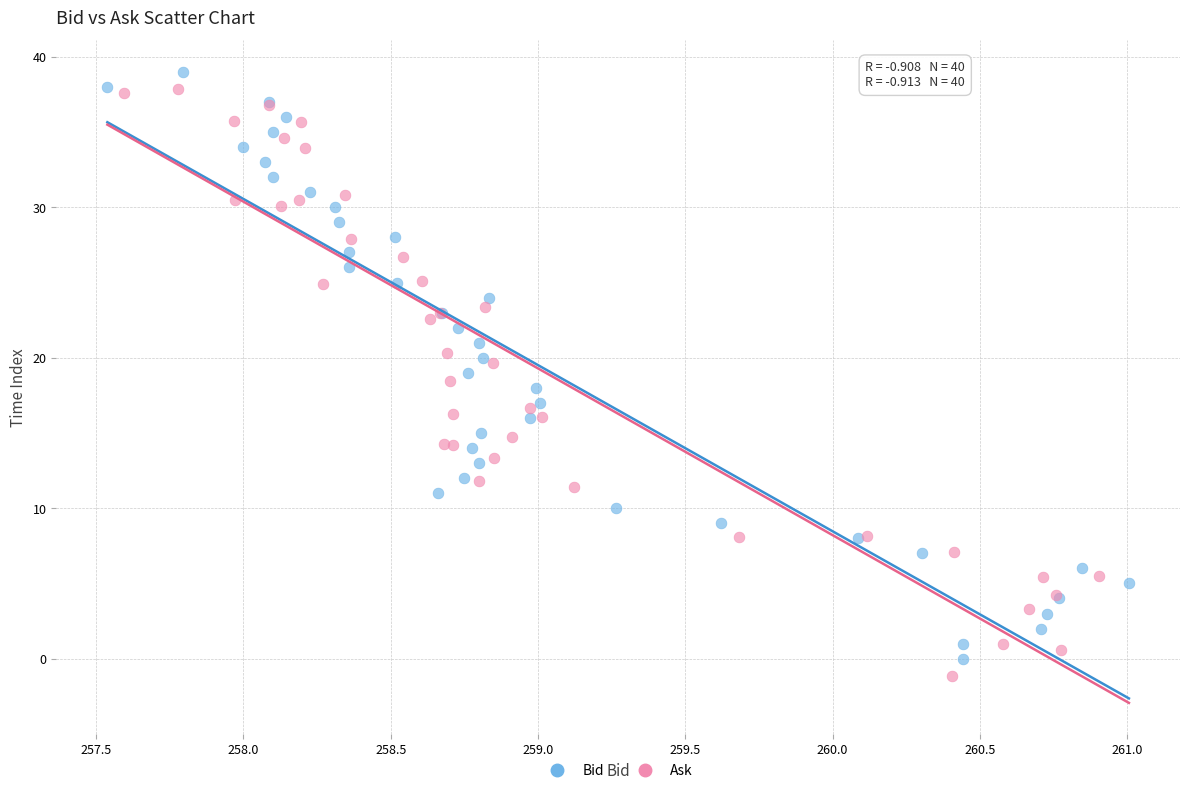

Which series contains the highest Y value?

Bid